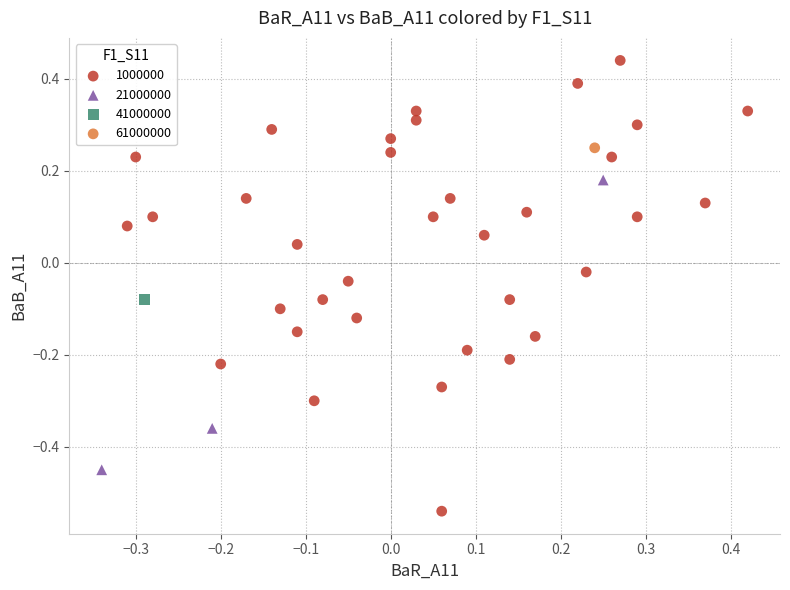

What are all the series names shown in the legend?

1000000, 21000000, 41000000, 61000000